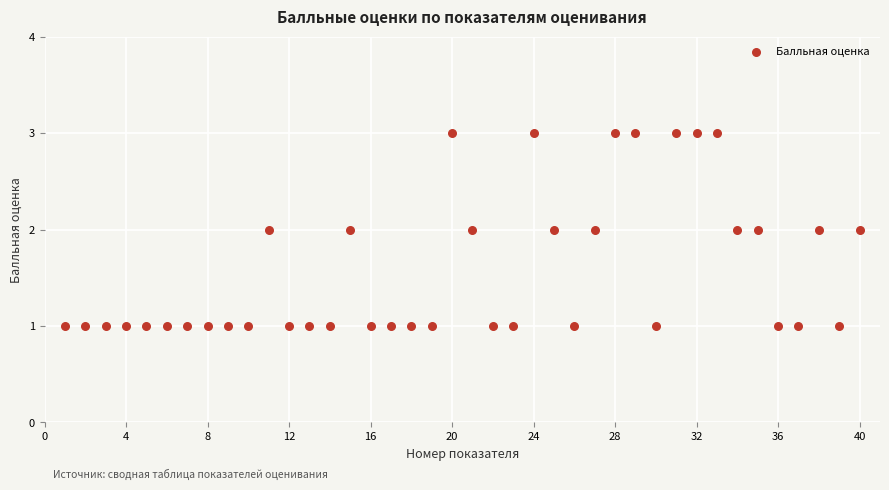

What is the range of X values (max minus min)?

39